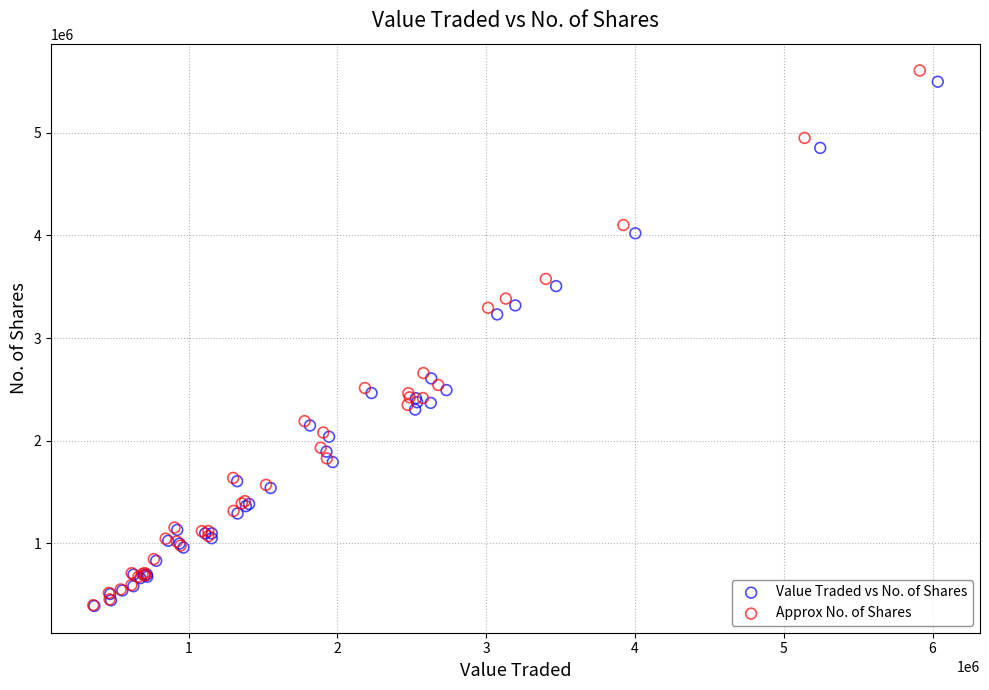

What are all the series names shown in the legend?

Value Traded vs No. of Shares, Approx No. of Shares